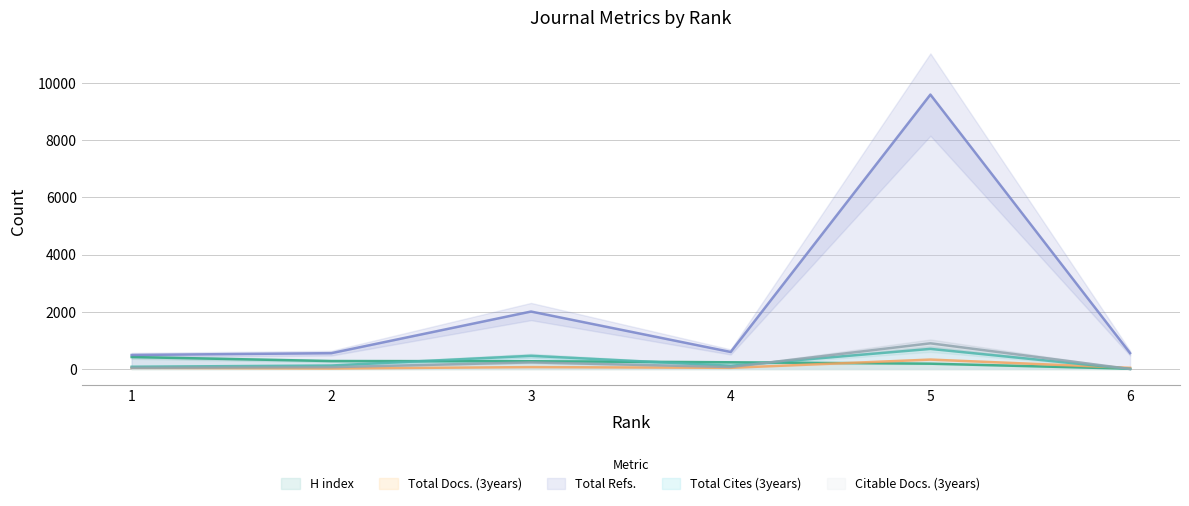

Reading left to right, transcribe all the data shown in this chart.

H index: 417	277	270	234	185	10
Total Docs. (3years): 40	17	66	40	328	40
Total Refs.: 489	553	2008	595	9593	556
Total Cites (3years): 78	121	460	112	702	0
Citable Docs. (3years): 40	63	230	69	897	0